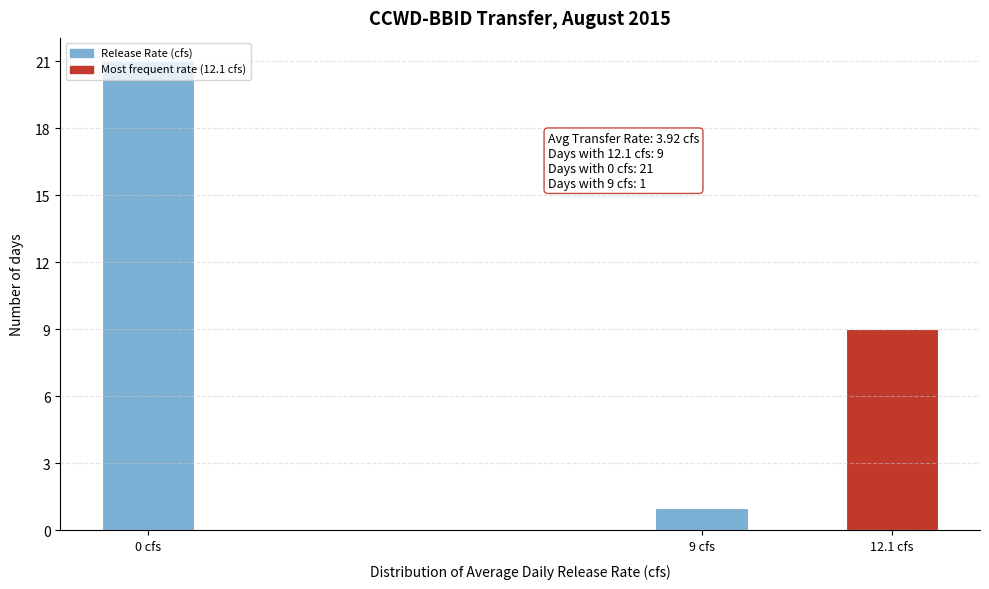

Which label corresponds to the smallest value in the chart?

9 cfs